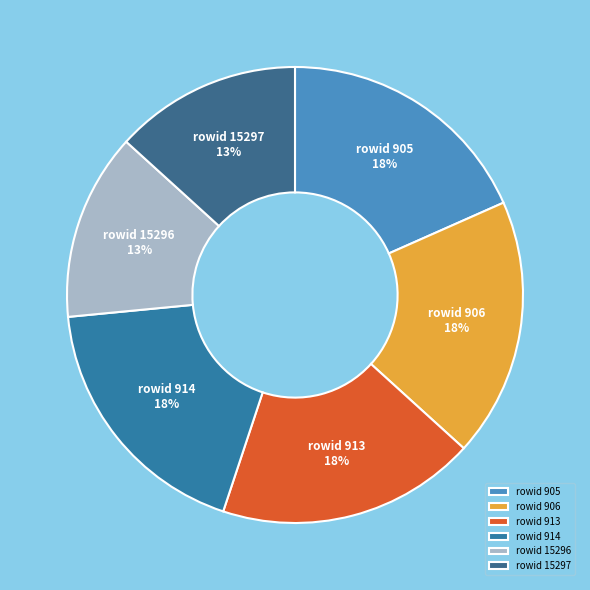

To the nearest percent, what portion does rowid 15297 represent?

13%